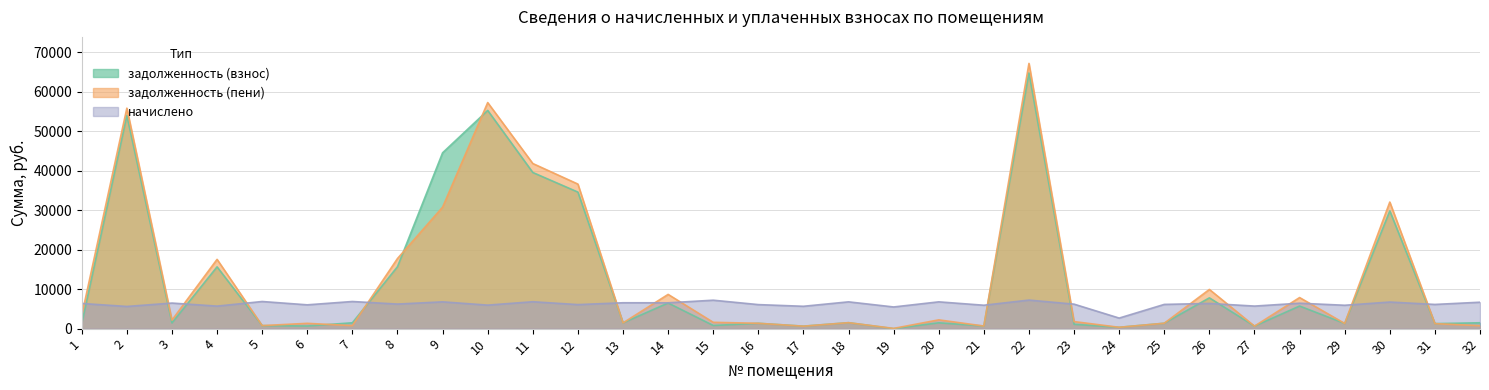

How many intersections are there between задолженность (взнос) and начислено?

12